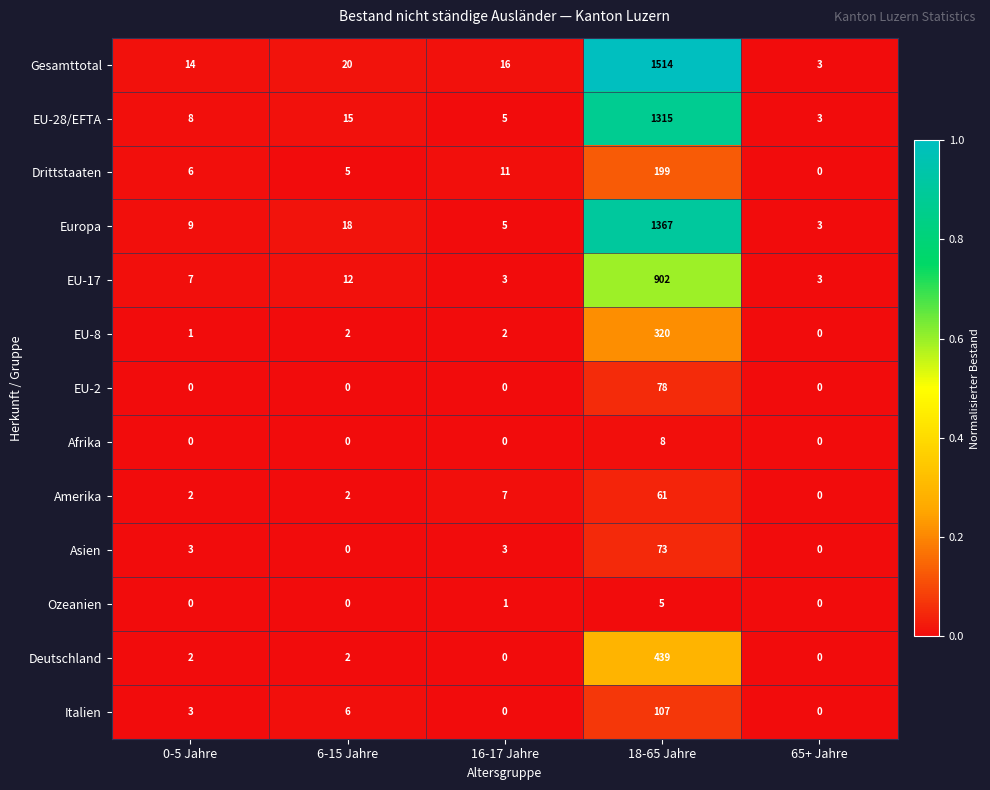

True or false: Ozeanien has a value of 0 at 65+ Jahre.

True